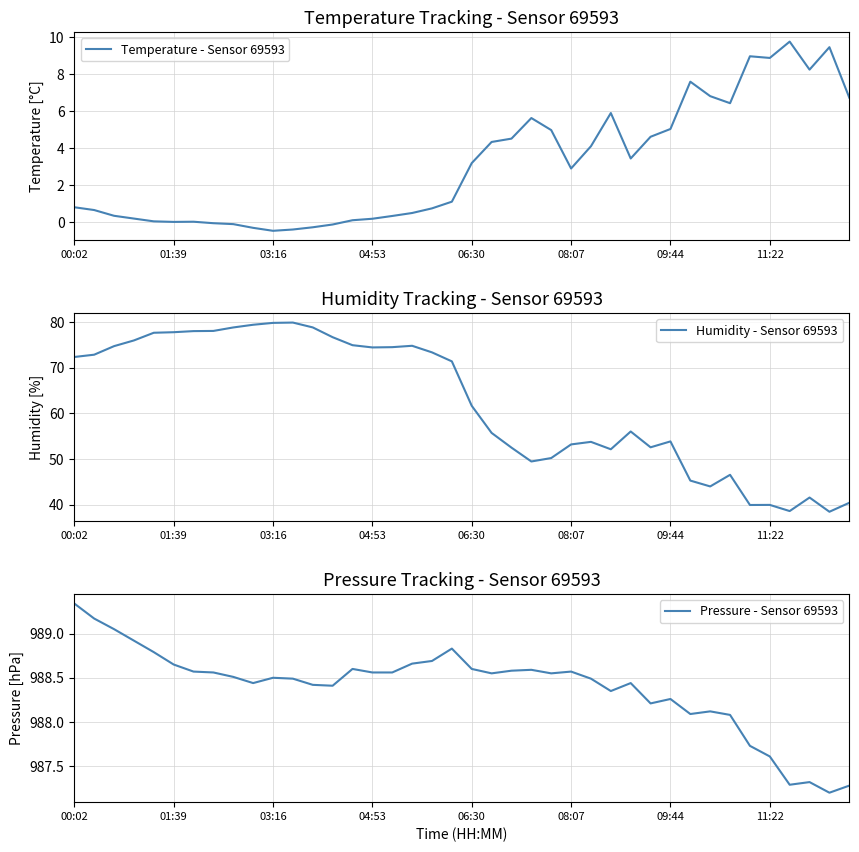

Which has a higher value, 16 or 24?

24